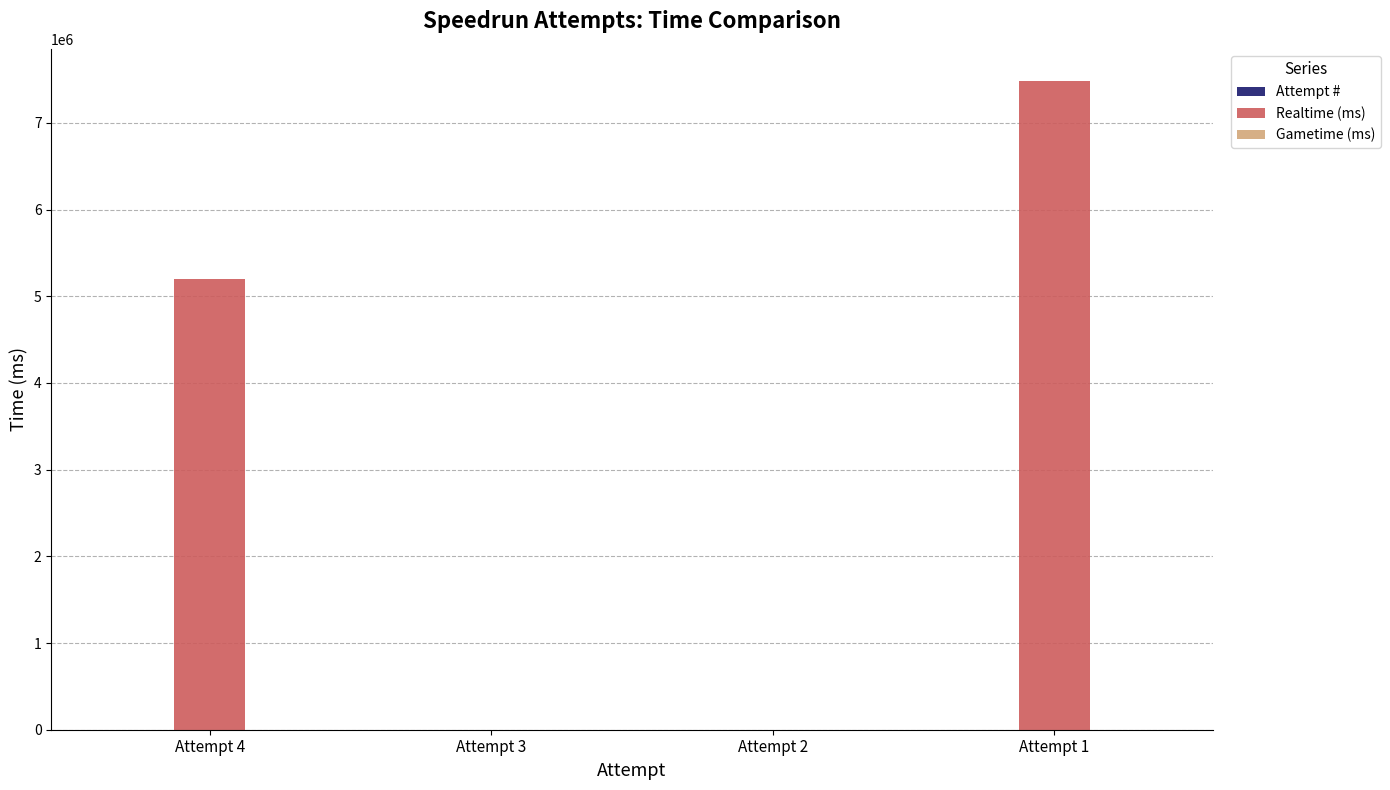

How many distinct data groups are displayed?

2